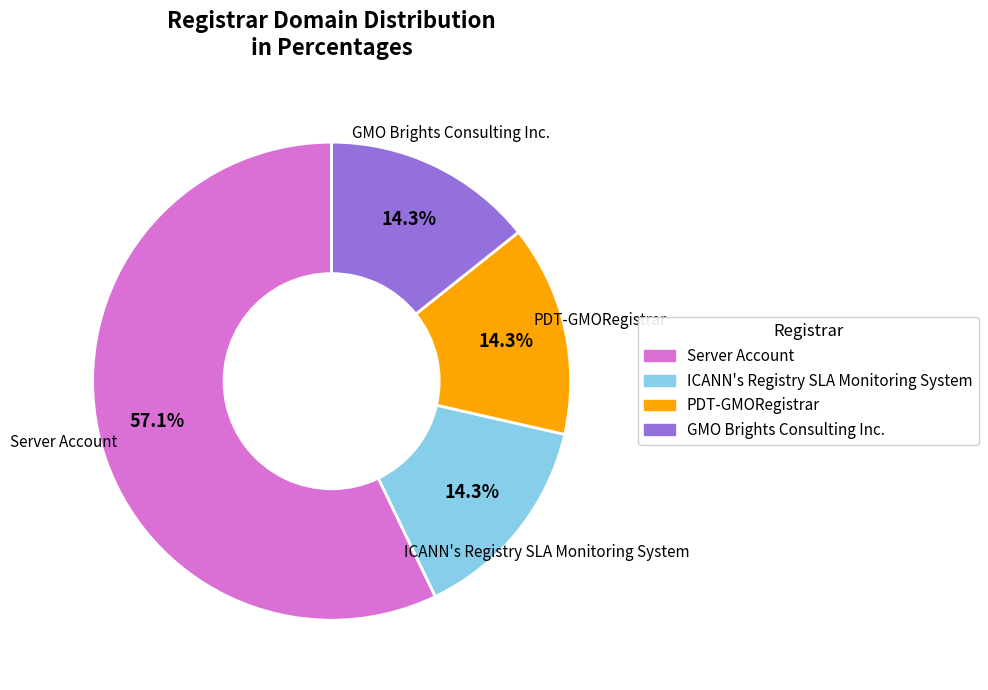

What percentage is the ICANN's Registry SLA Monitoring System slice, to the nearest percent?

14%